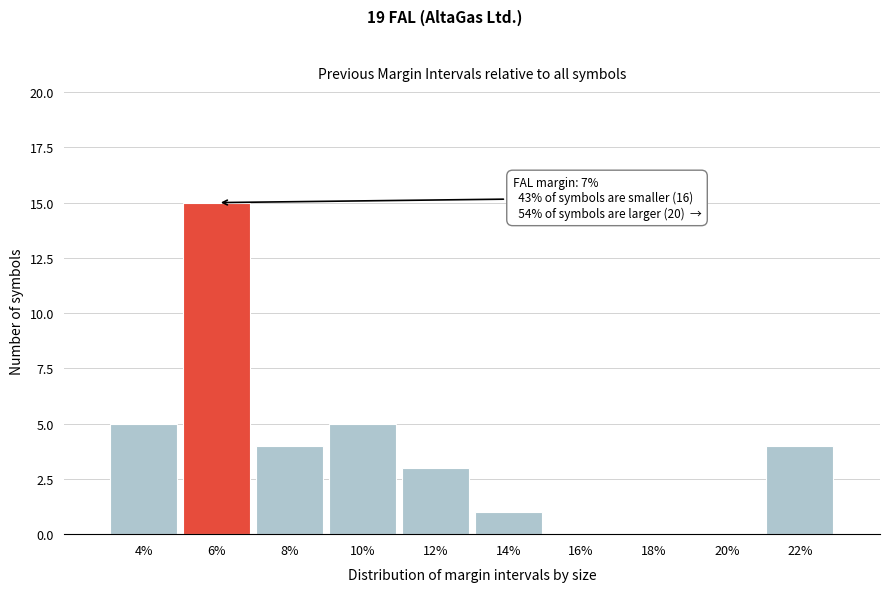

Reading left to right, extract all data points from this chart.

4%=5	6%=15	8%=4	10%=5	12%=3	14%=1	16%=0	18%=0	20%=0	22%=4